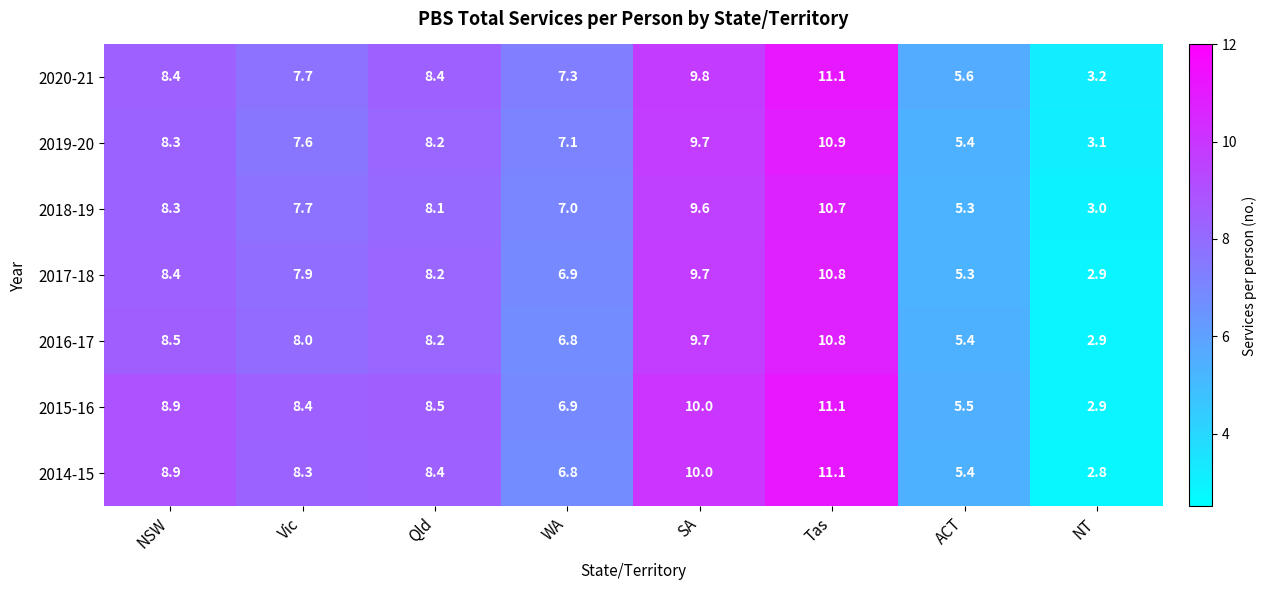

What is the difference between the maximum and second lowest values in the 2016-17 series?

5.4